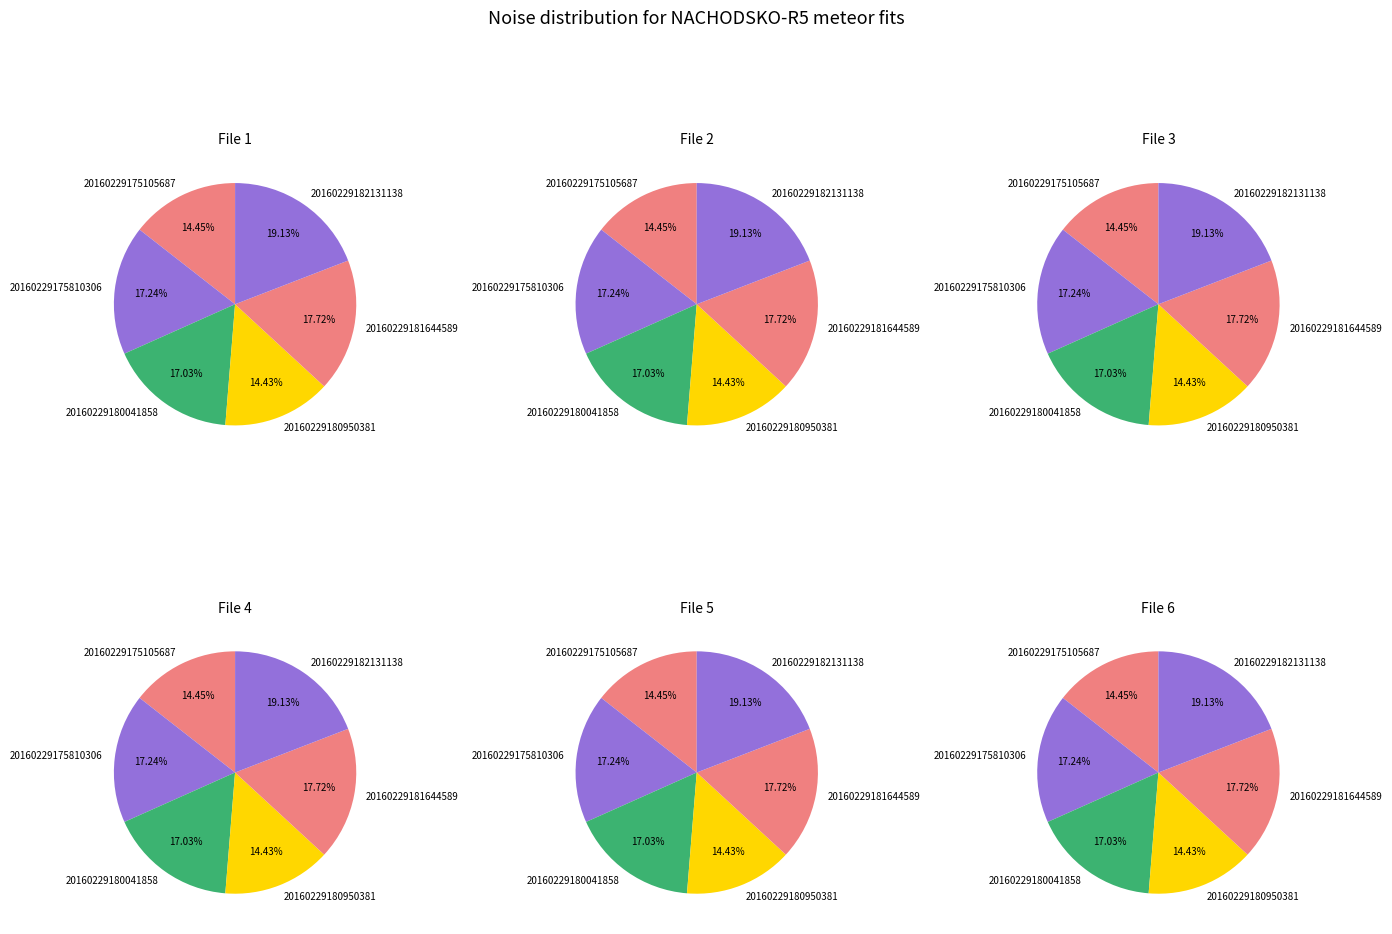

What is the largest slice in the pie chart?

20160229182131138